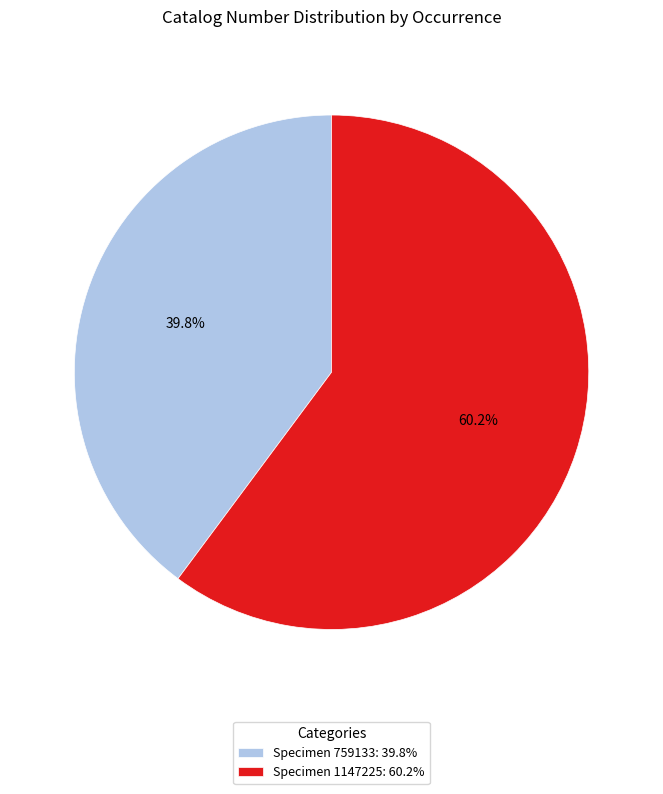

Is Specimen 1147225: 60.2% the majority of the pie?

Yes